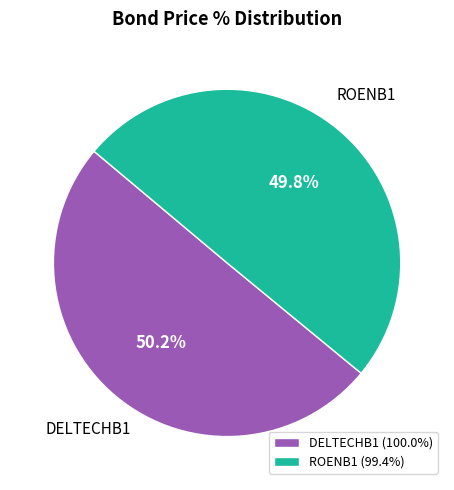

What portion of the pie excludes ROENB1?

50.2%